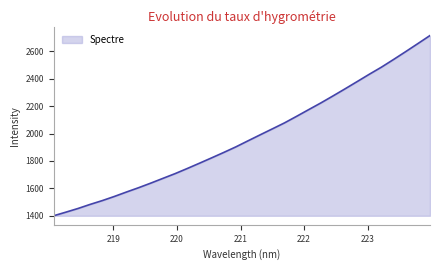

What is the difference between the maximum and minimum values?

1315.7